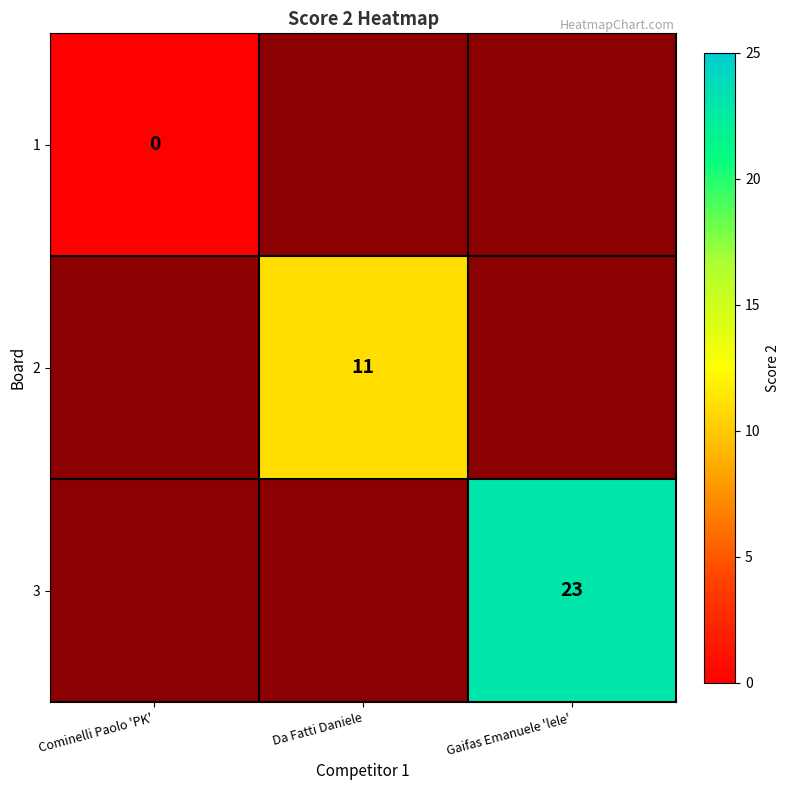

True or false: 3 has a value of 7 at Gaifas Emanuele 'lele'.

False